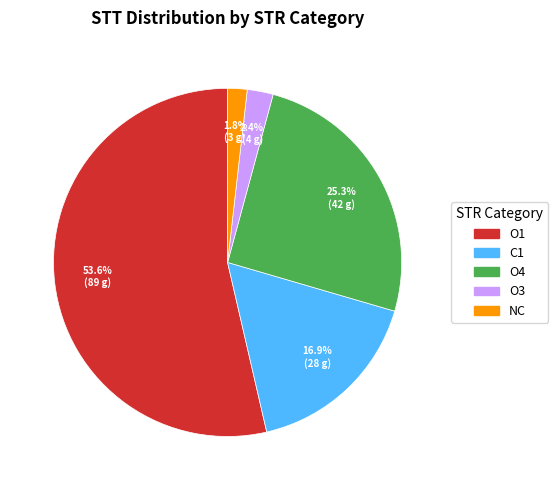

Is there a majority slice in this chart?

Yes